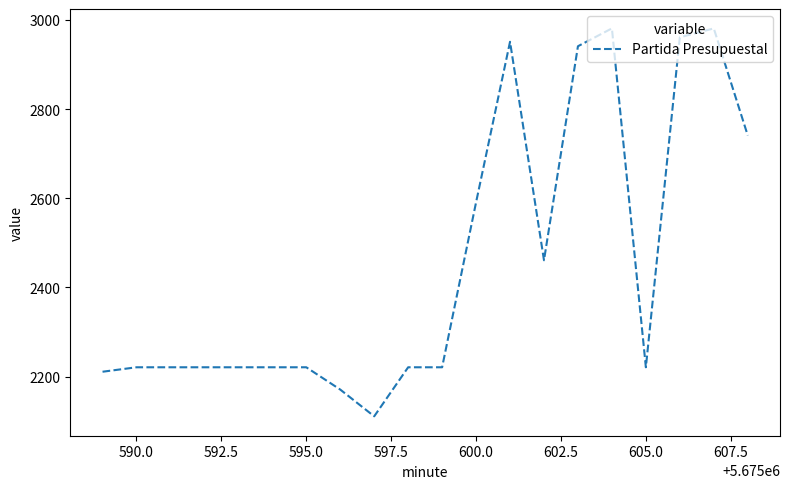

What is the maximum value shown in the chart?

2981